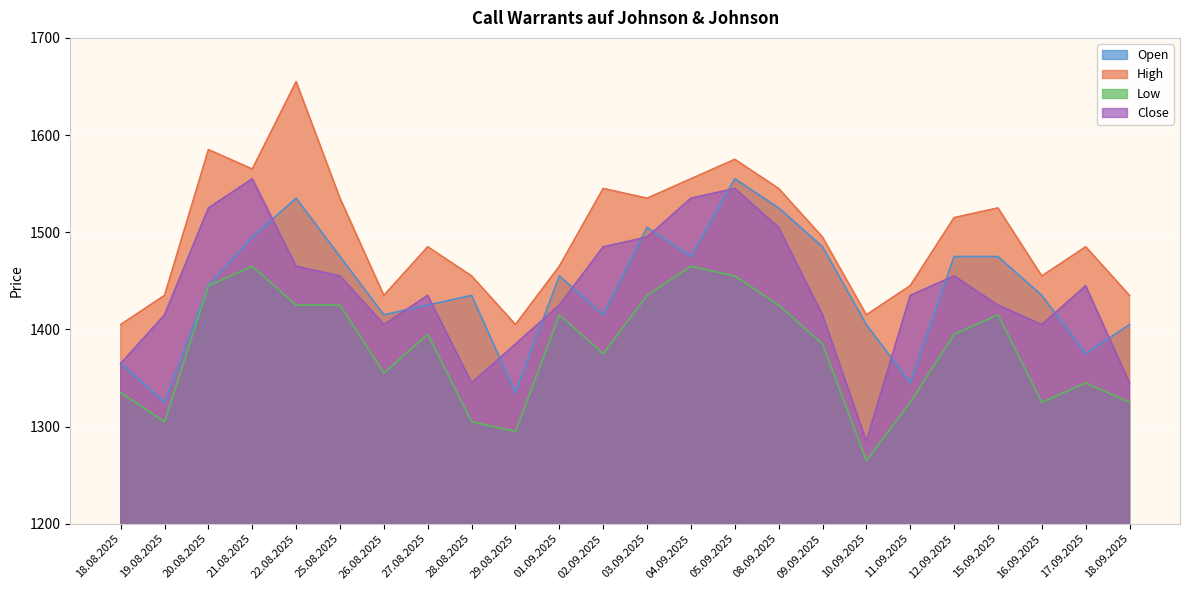

At which label does Open first exceed 1445?

21.08.2025